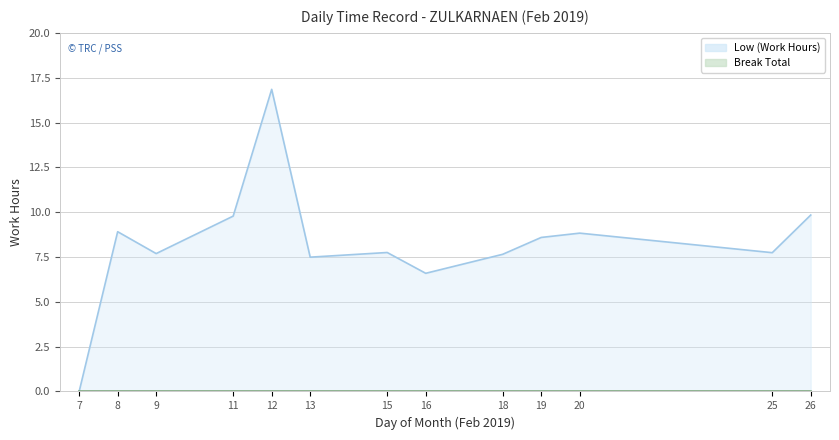

List the labels in order of value, smallest first.

7, 16, 13, 18, 9, 25, 15, 19, 20, 8, 11, 26, 12